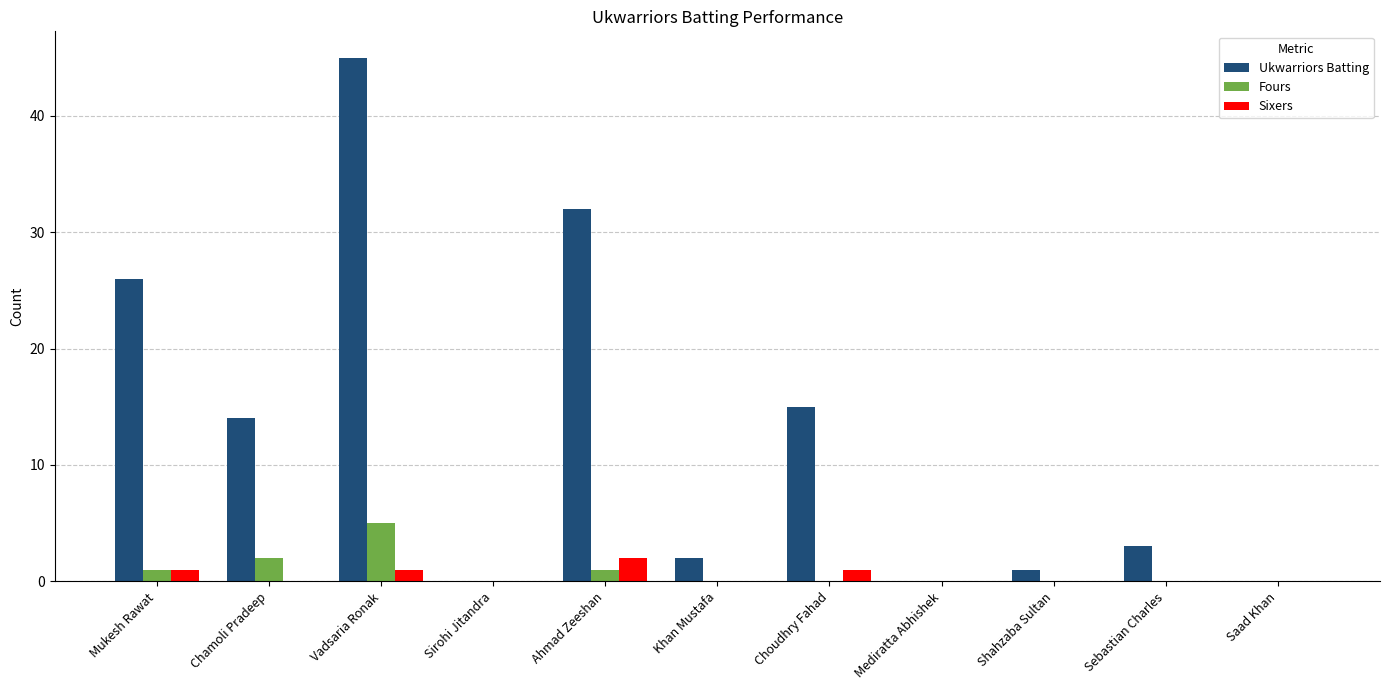

Where is Ukwarriors Batting nearest to the value 22?

Mukesh Rawat